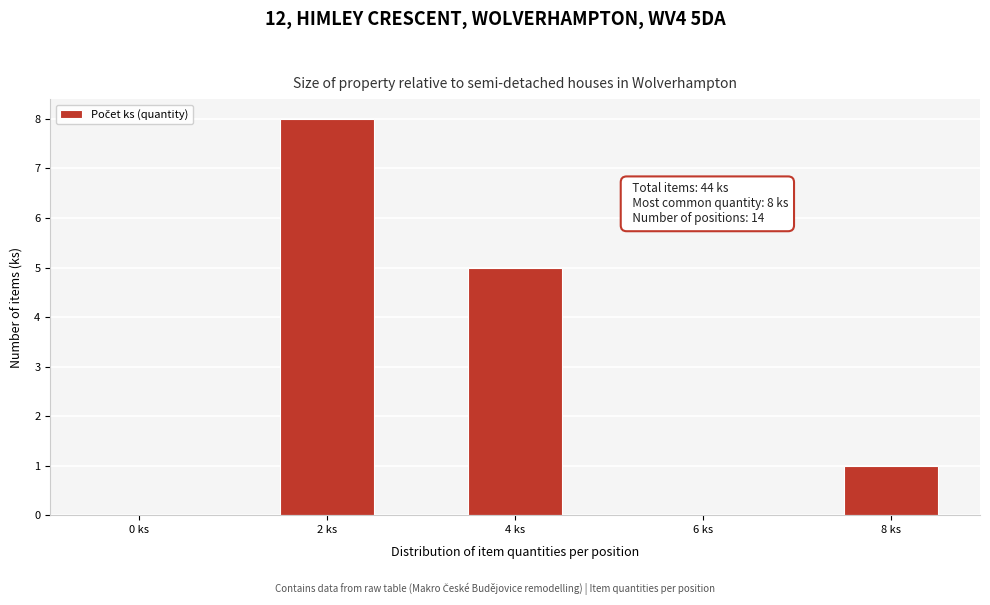

Over which range of the x-axis is the bar tallest?

1.5 to 2.5